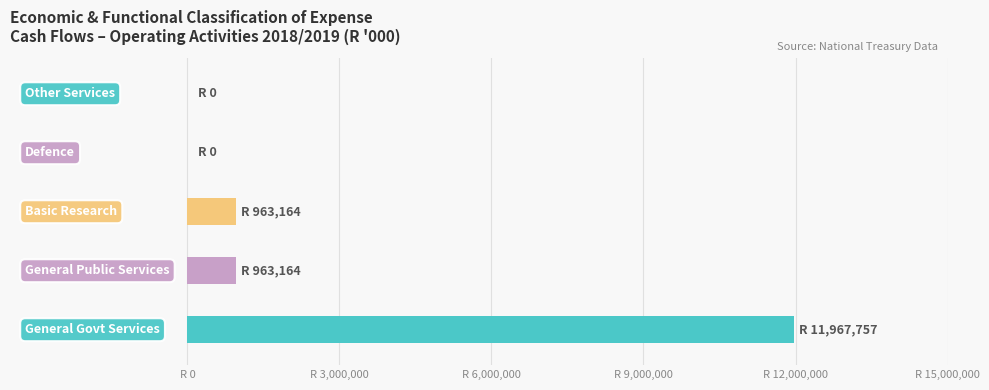

Are the bars horizontal?

Yes